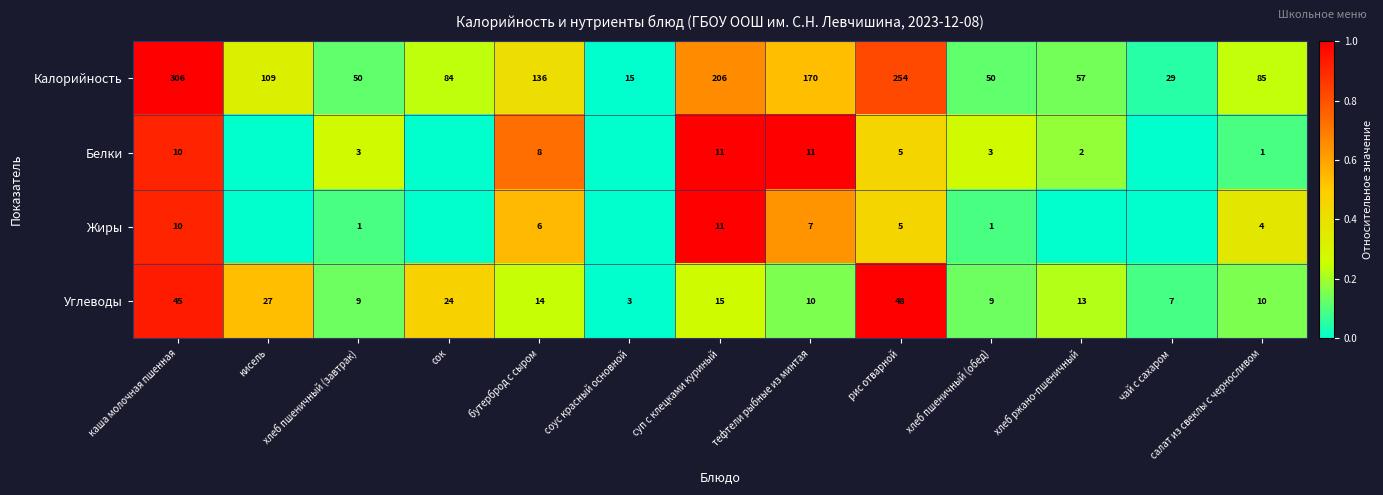

What is the minimum value for Калорийность?

15